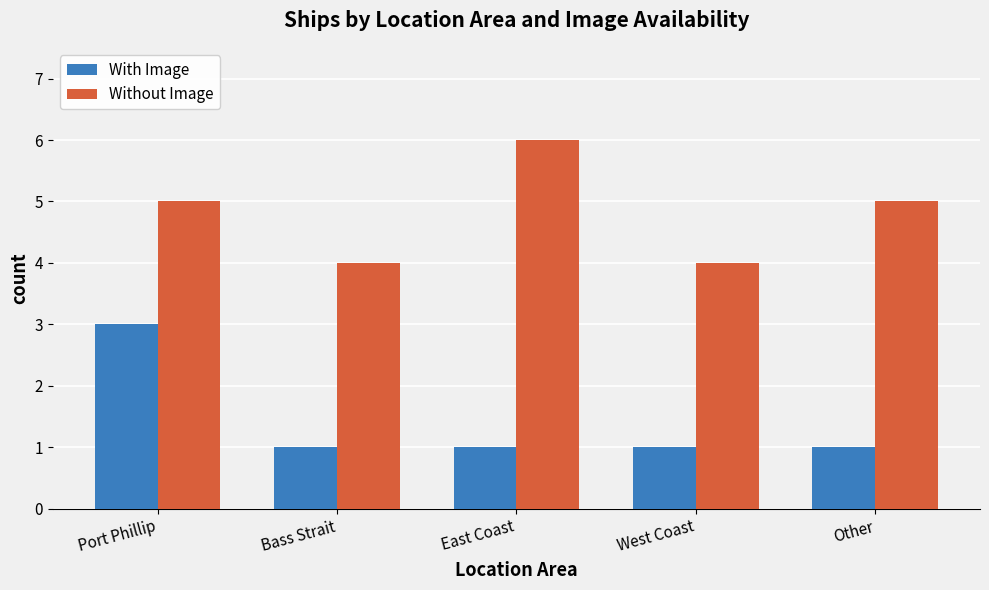

Count the number of data series in this chart.

2